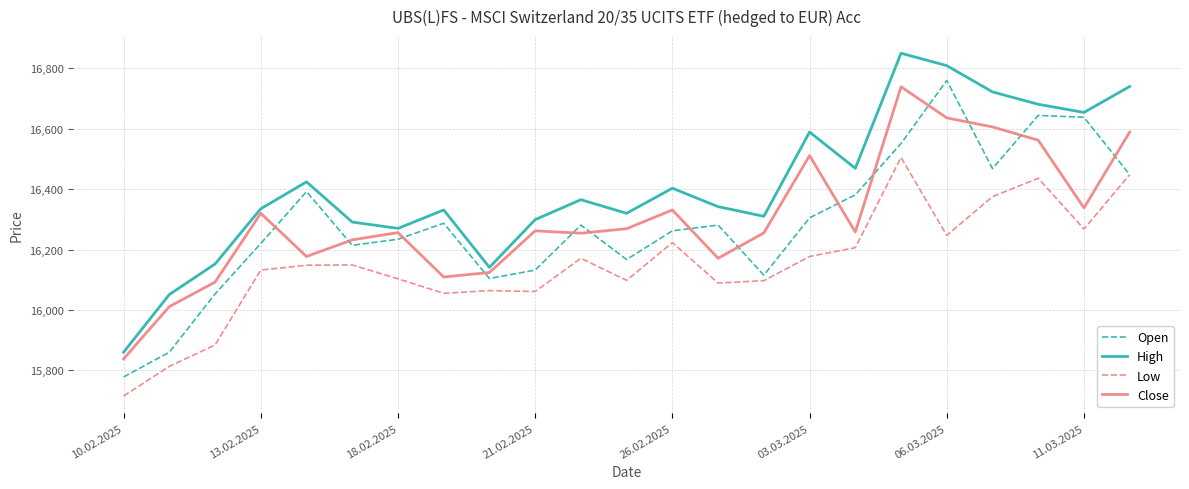

What is the average value of the High series?

16409